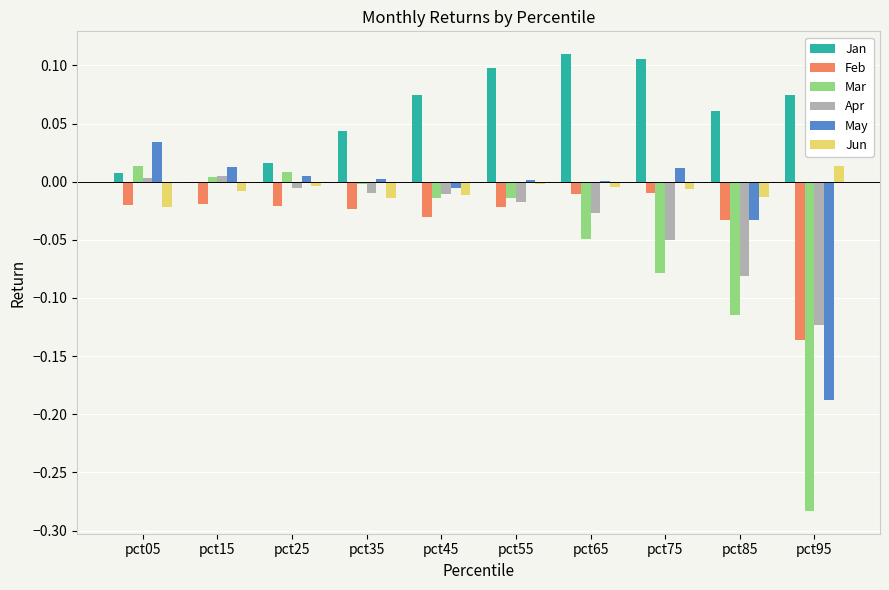

Which series changed the most between pct15 and pct65?

Jan